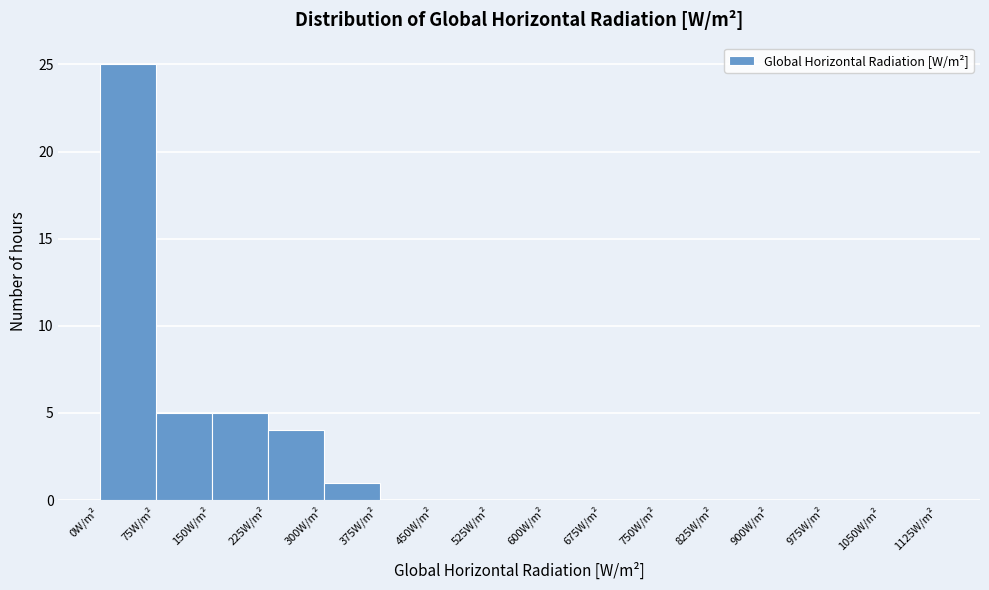

Reading left to right, transcribe this chart: for each bar, give the range it covers on the x-axis and its height. Neither the bar edges nor the heights are printed on the chart, so give them approximately, as read against the axes.

0 to 75: 25
75 to 150: 5
150 to 225: 5
225 to 300: 4
300 to 375: 1
375 to 450: 0
450 to 525: 0
525 to 600: 0
600 to 675: 0
675 to 750: 0
750 to 825: 0
825 to 900: 0
900 to 975: 0
975 to 1050: 0
1050 to 1125: 0